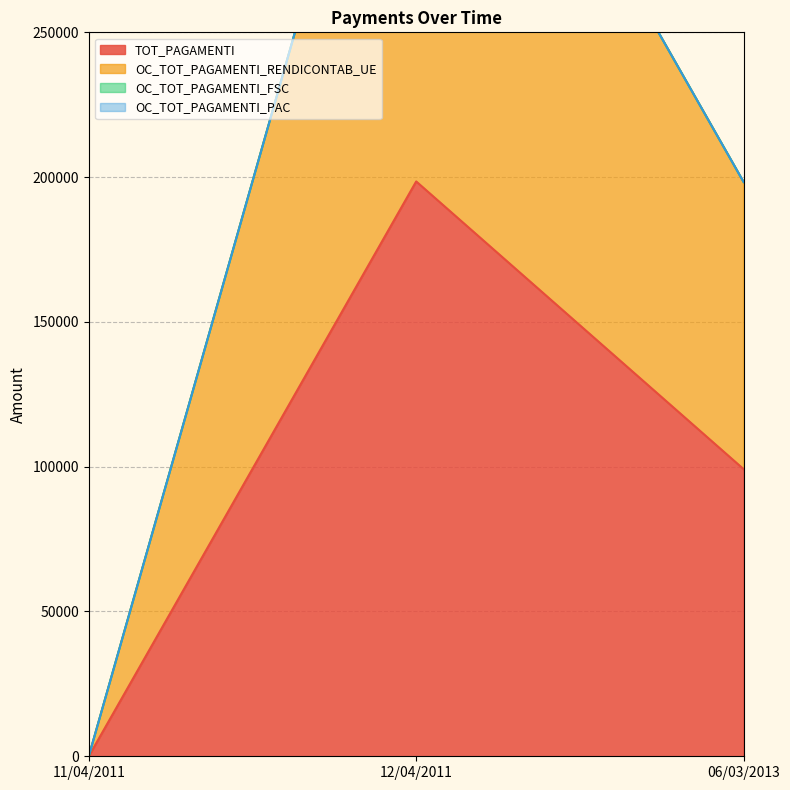

Is the value of TOT_PAGAMENTI at 11/04/2011 greater than the value of OC_TOT_PAGAMENTI_RENDICONTAB_UE at 12/04/2011?

No